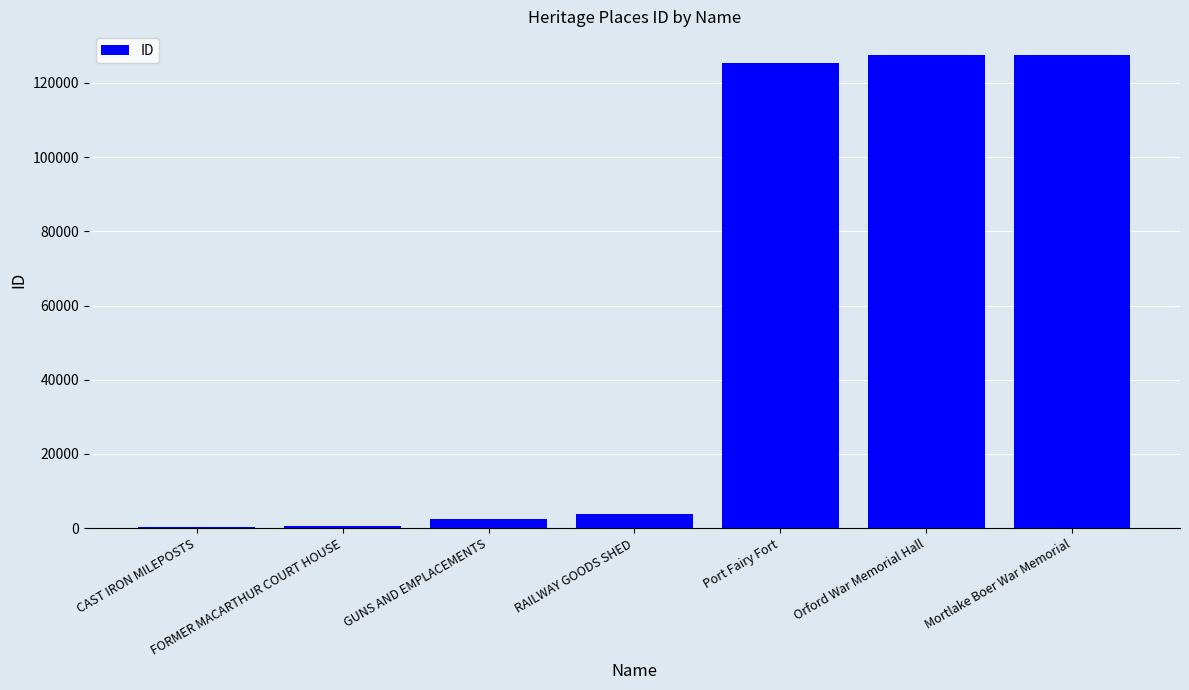

What is the greatest value displayed?

127488